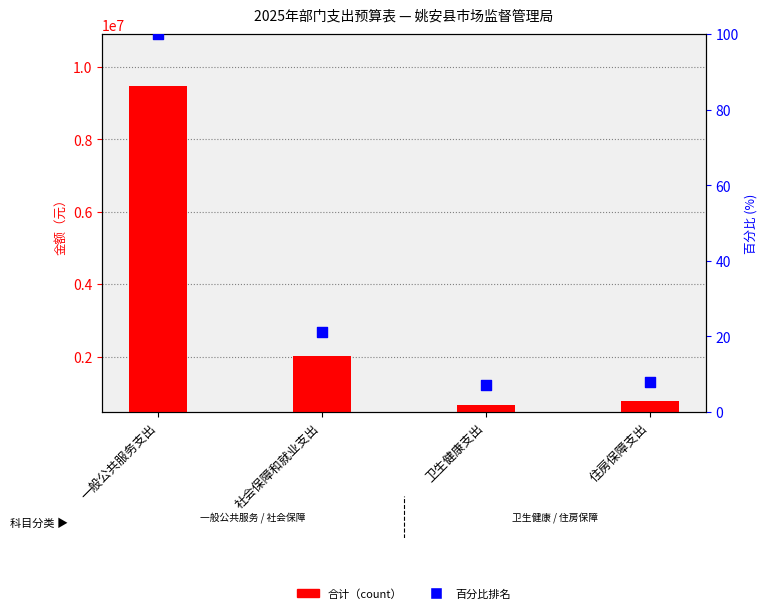

At how many categories does at least one series exceed 5789156?

1